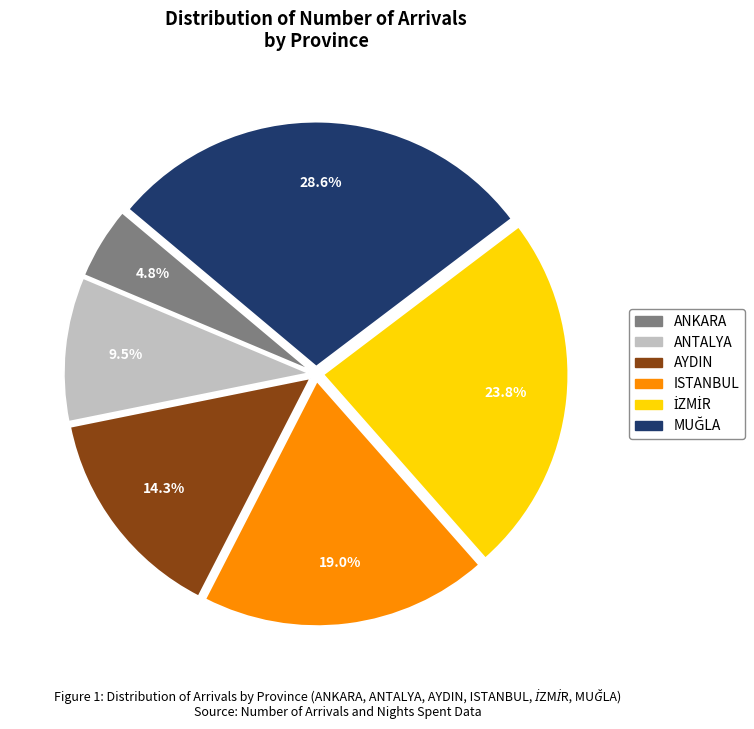

Is there a majority slice in this chart?

No